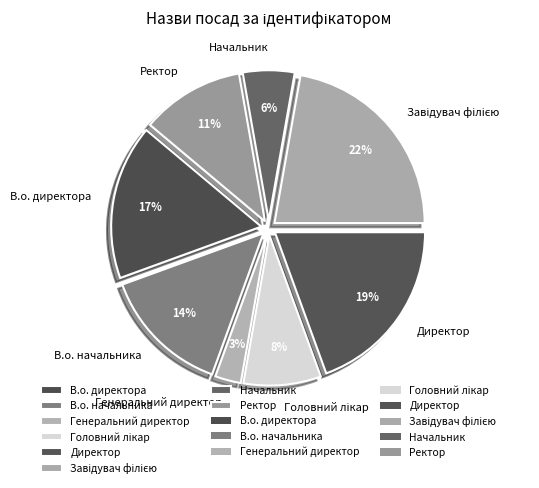

Which category has the smallest portion of the pie?

Генеральний директор